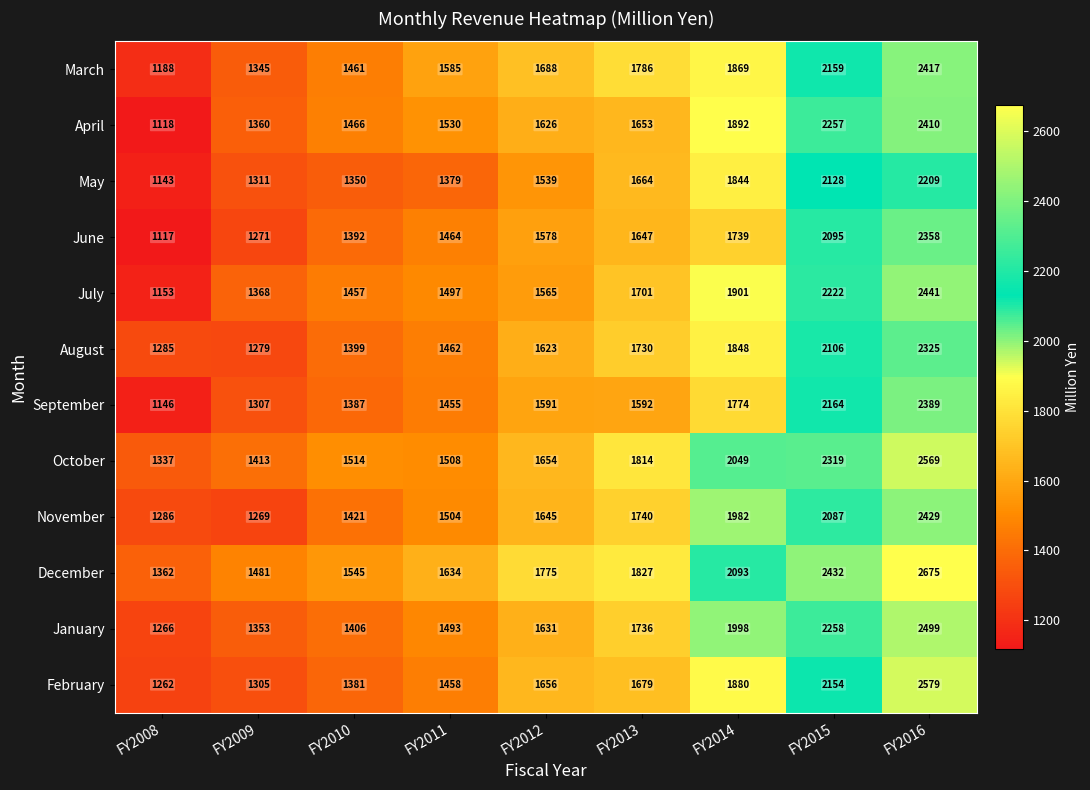

At how many categories does at least one series exceed 1659?

5